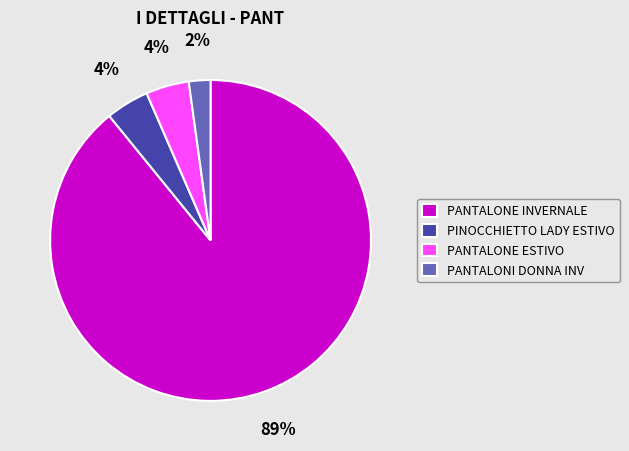

What is the ratio of the value at PINOCCHIETTO LADY ESTIVO to the value at PANTALONI DONNA INV?

2.0